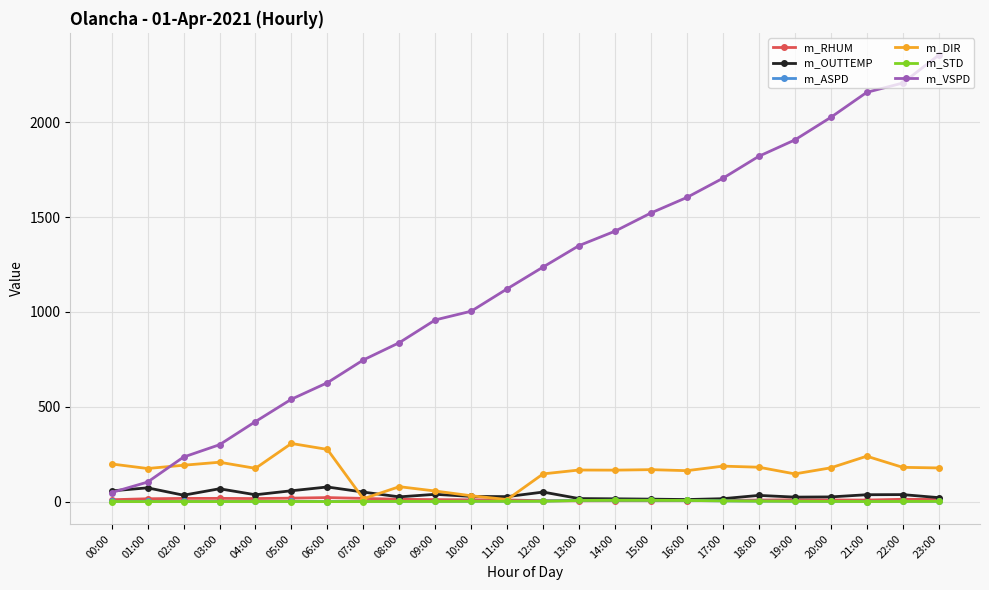

At how many categories does at least one series exceed 1494?

9